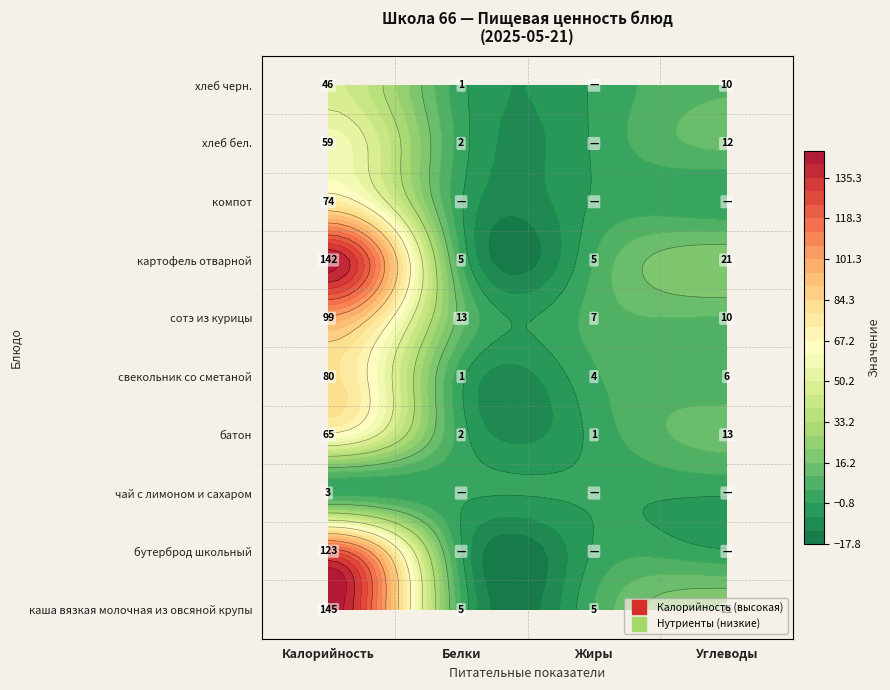

What is the difference between the second highest and second lowest values in the батон series?

11.0